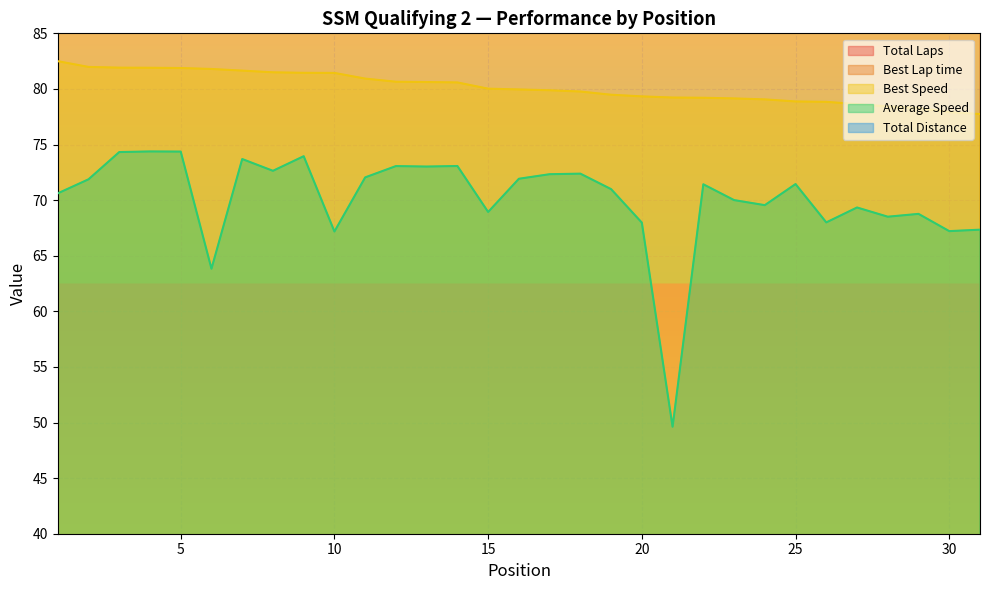

What is the approximate value of Total Laps at 16?

8.0